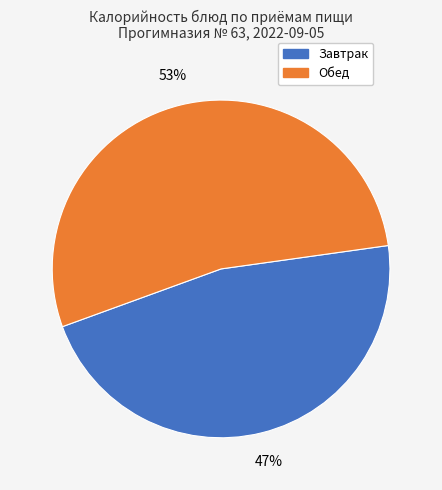

Is there any slice that represents more than half of the pie?

Yes